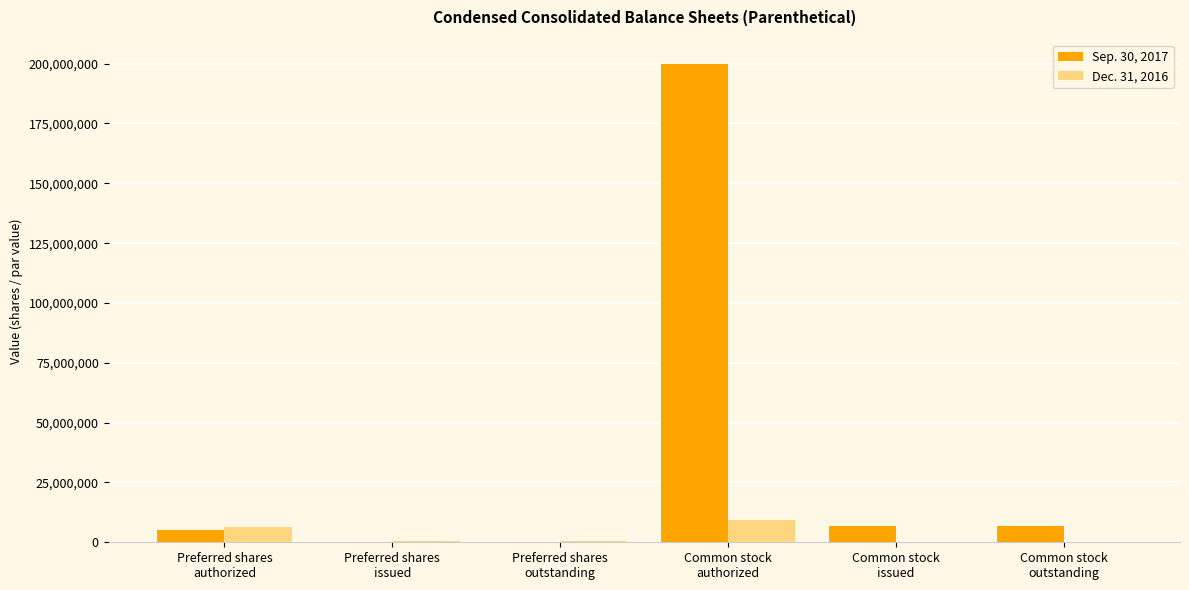

Is the value of Dec. 31, 2016 at Common stock
authorized greater than the value of Sep. 30, 2017 at Common stock
authorized?

No